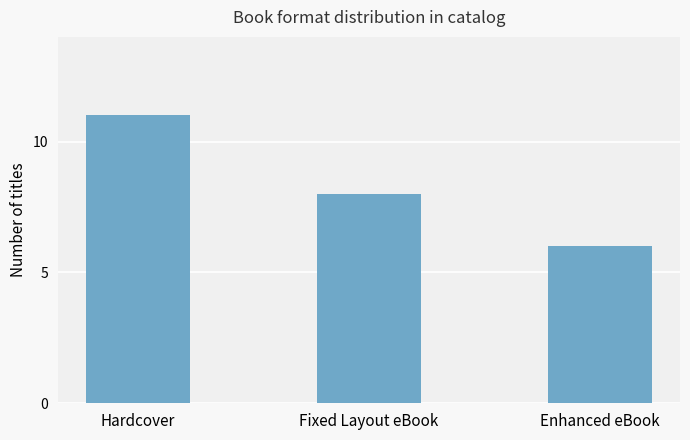

Which label corresponds to the smallest value in the chart?

Enhanced eBook